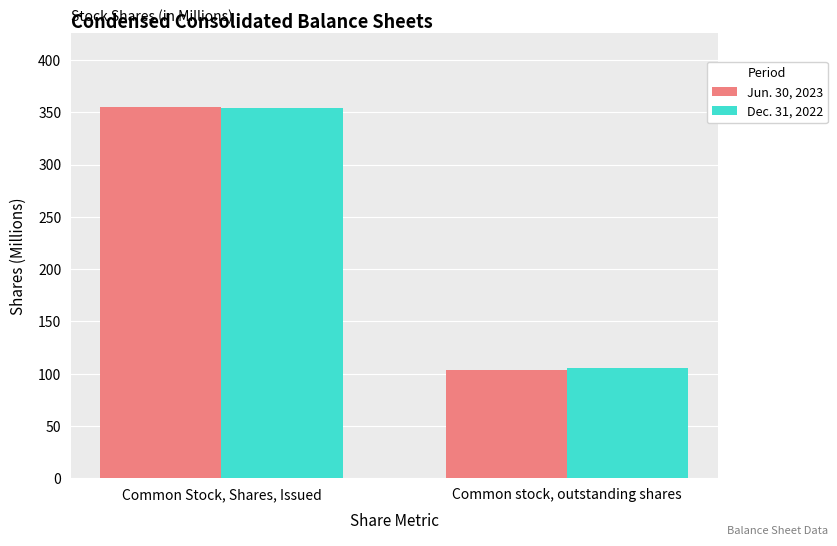

What is the sum of the Dec. 31, 2022 values at Common Stock, Shares, Issued and Common stock, outstanding shares?

459.8